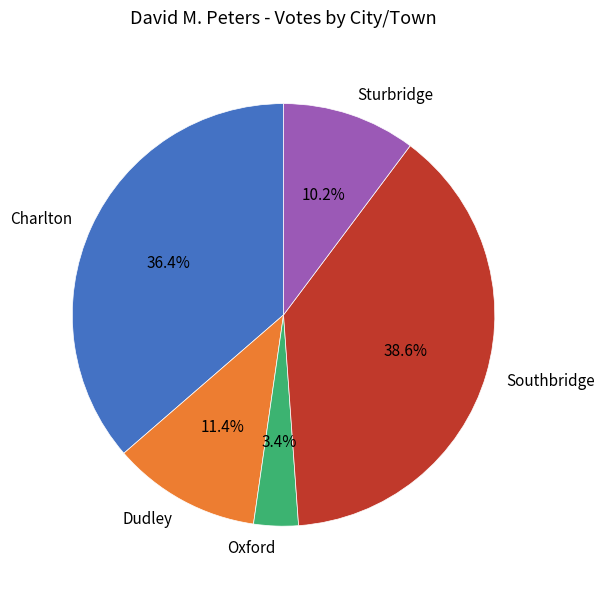

Count the number of slices in the pie.

5